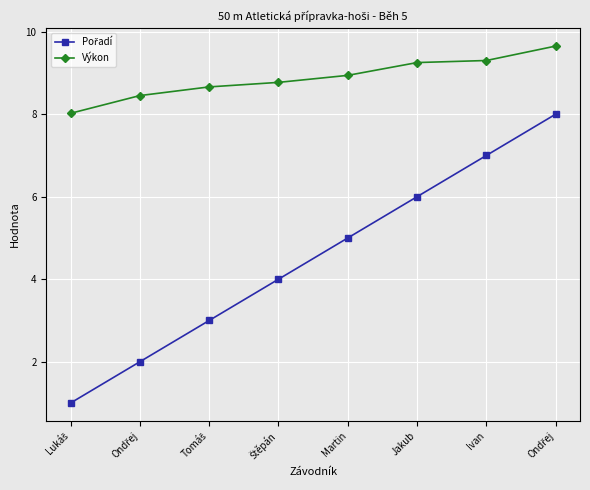

How many lines are shown in the chart?

2